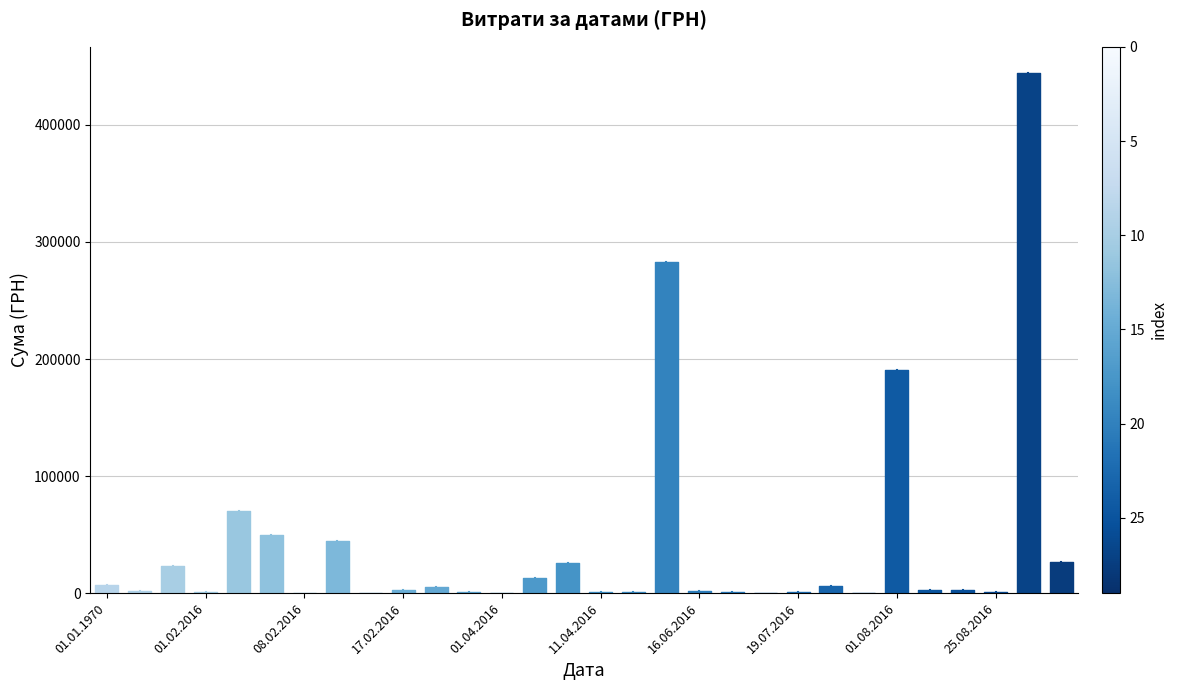

Does the chart display data point markers on the line(s)?

No